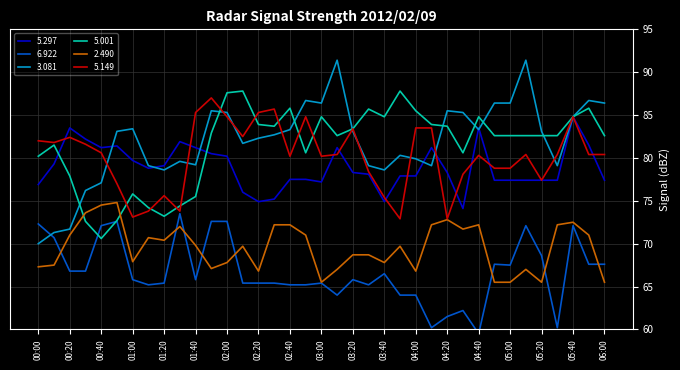

What is the label of the 21st point from the right?

02:40